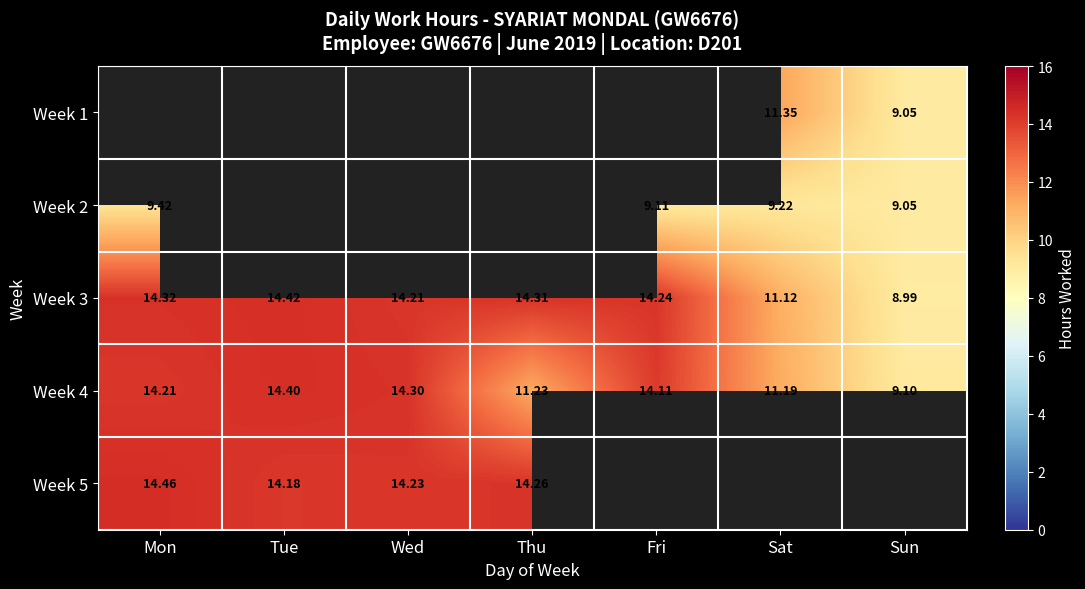

What is the difference between the second highest and second lowest values in the Week 4 series?

3.1